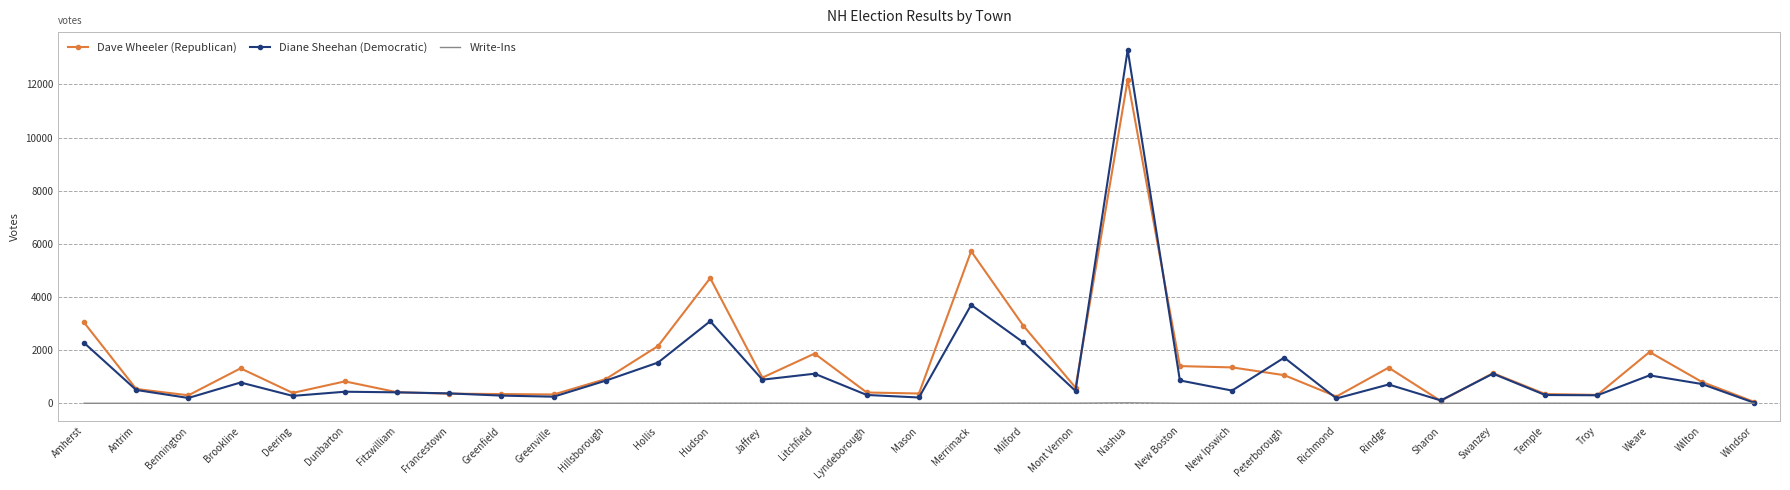

Rank the series by their maximum value, from highest to lowest.

Diane Sheehan (Democratic), Dave Wheeler (Republican), Write-Ins